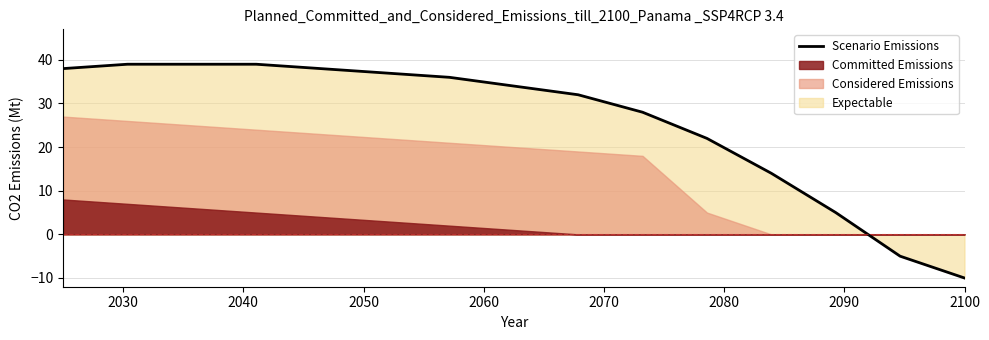

What is the lowest value of the Scenario Emissions series?

-10